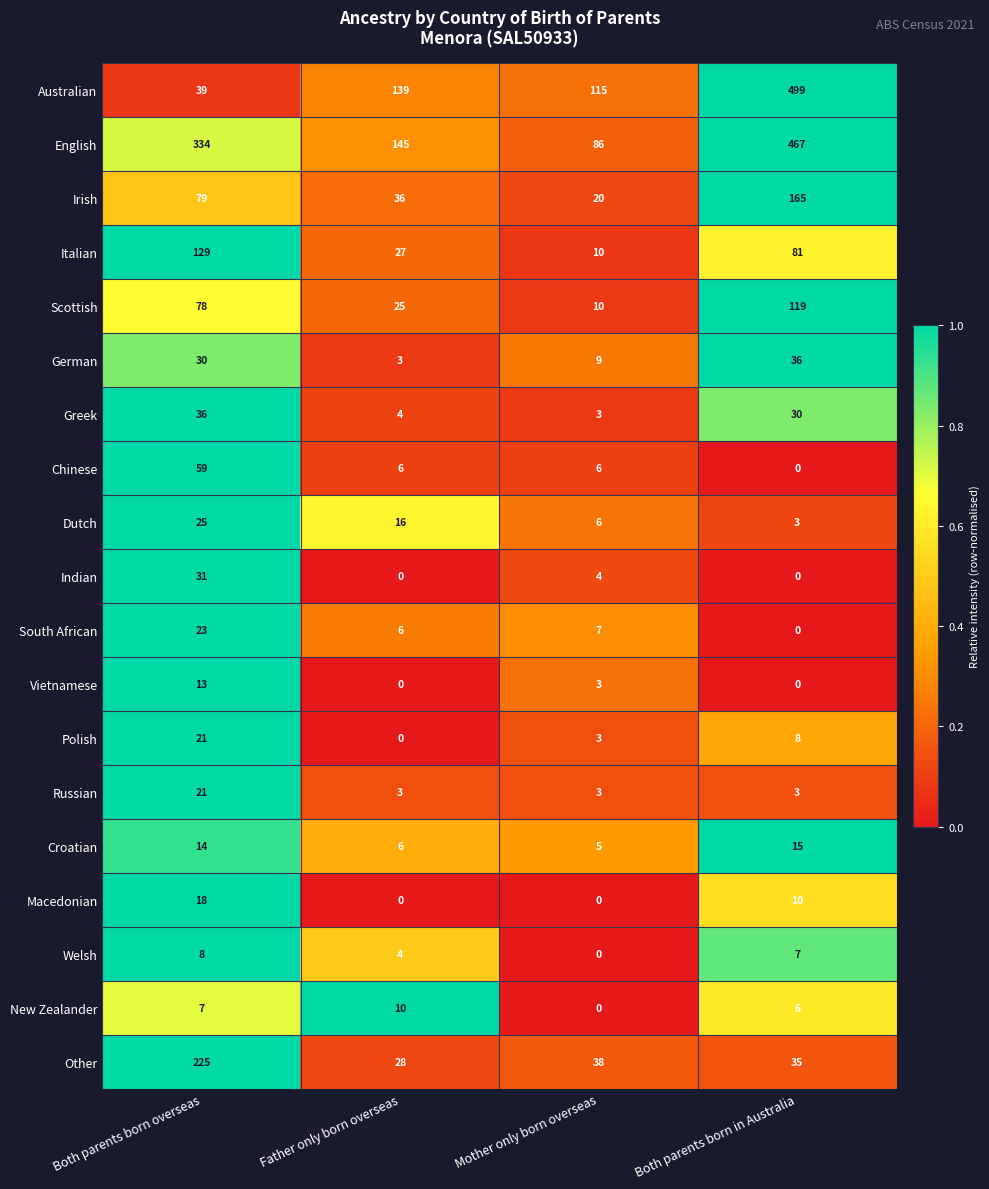

The value of Dutch at Both parents born in Australia is 3. True or false?

True